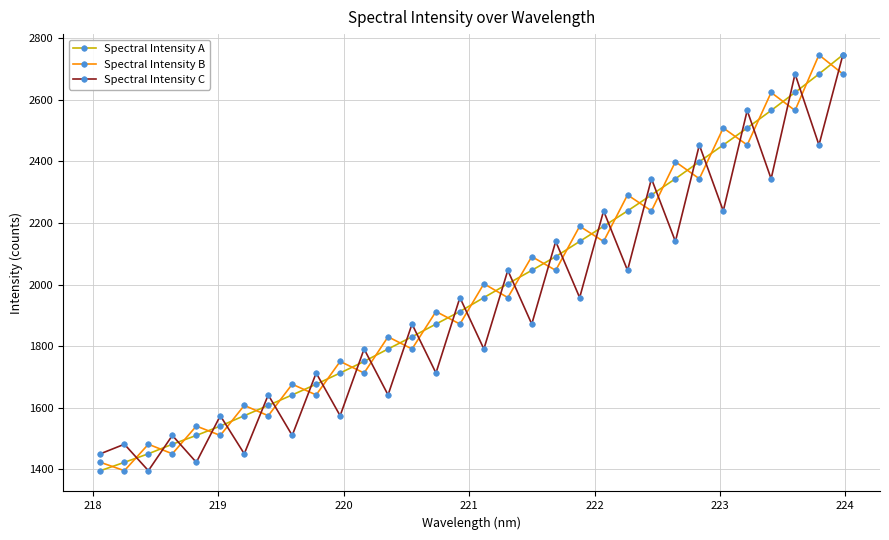

What are all the series names shown in the legend?

Spectral Intensity A, Spectral Intensity B, Spectral Intensity C